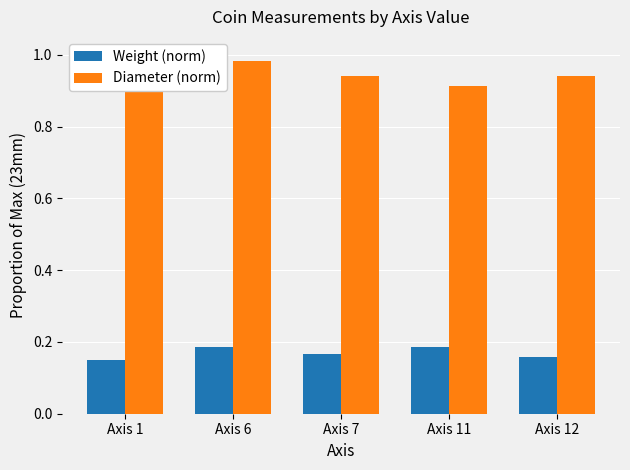

At which category is the sum across all series the highest?

Axis 6